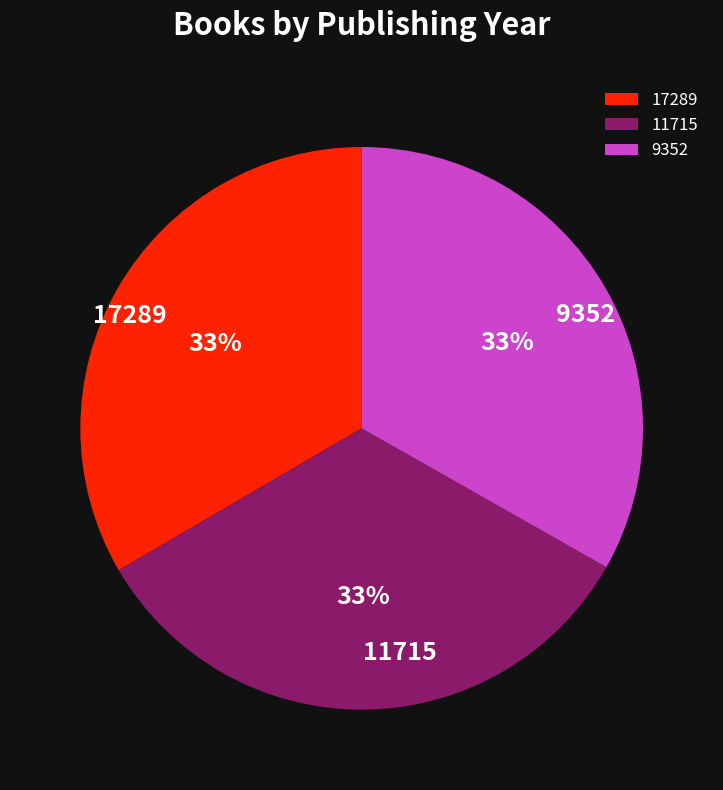

Is the sum of 9352 and 17289 greater than half?

Yes